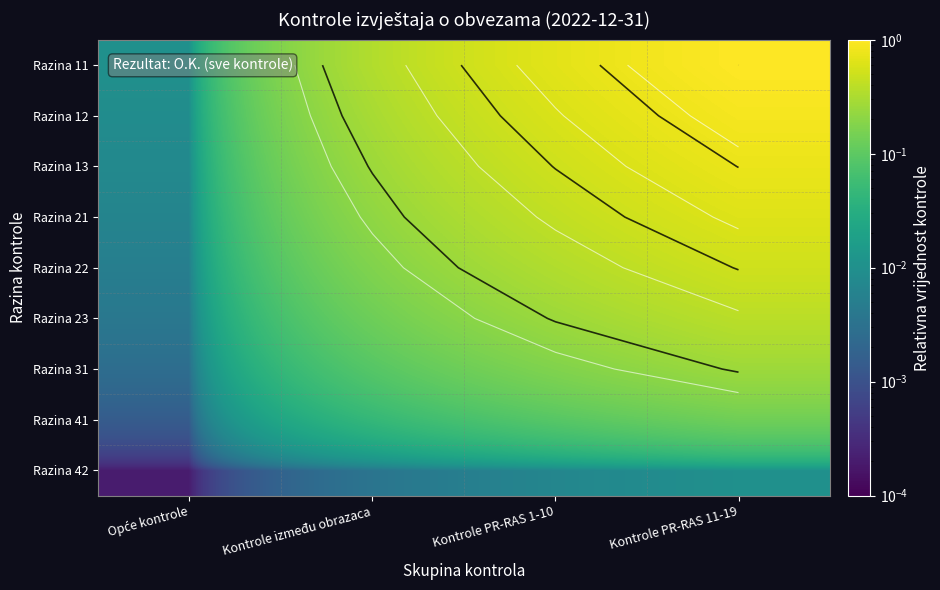

Rank the categories by Razina 41 value from highest to lowest.

Kontrole PR-RAS 11-19, Kontrole PR-RAS 1-10, Kontrole između obrazaca, Opće kontrole